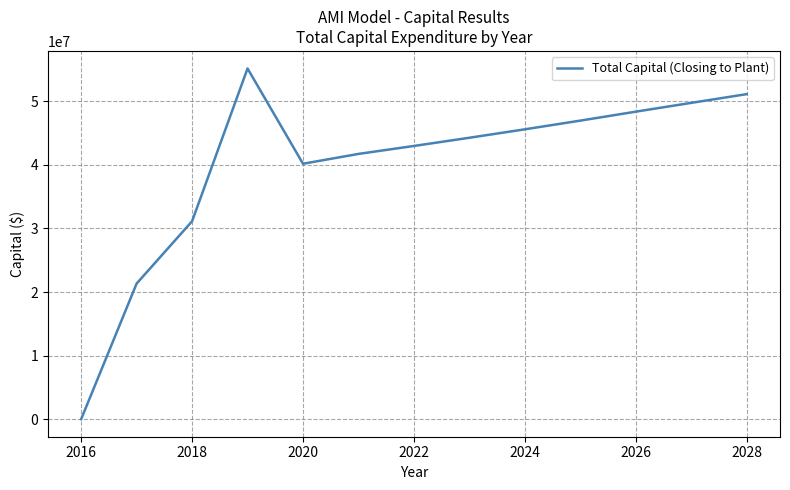

What is the maximum value shown in the chart?

55169481.5